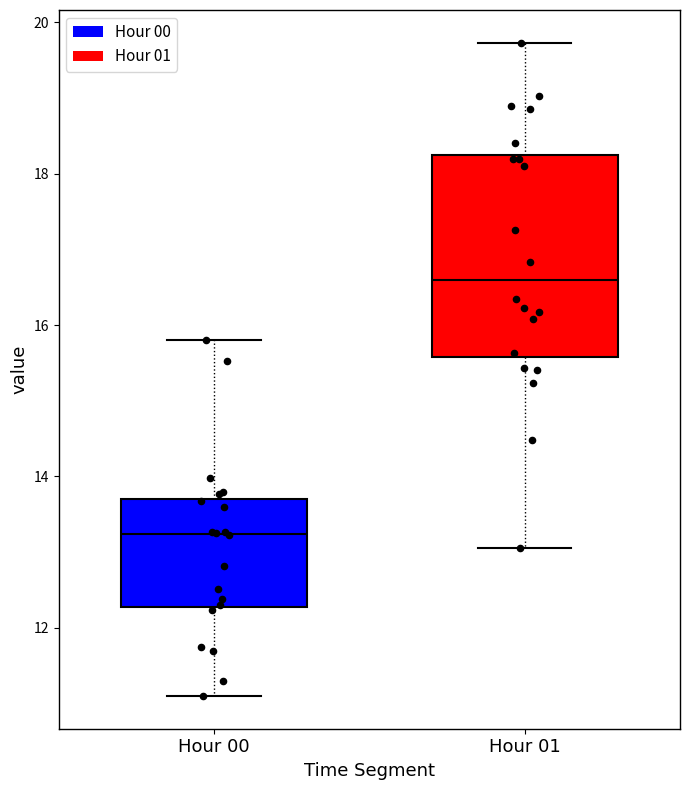

Reading left to right, transcribe this box plot: for each box, give where its median line is, the range the box spans, and where its two whiskers end, as read against the y-axis. The values are not printed on the chart, so give them approximately, as read against the axis.

Hour 00: median 13.2, box 12.2 to 13.8, whiskers 11.2 to 15.8
Hour 01: median 16.6, box 15.6 to 18.2, whiskers 13.0 to 19.8